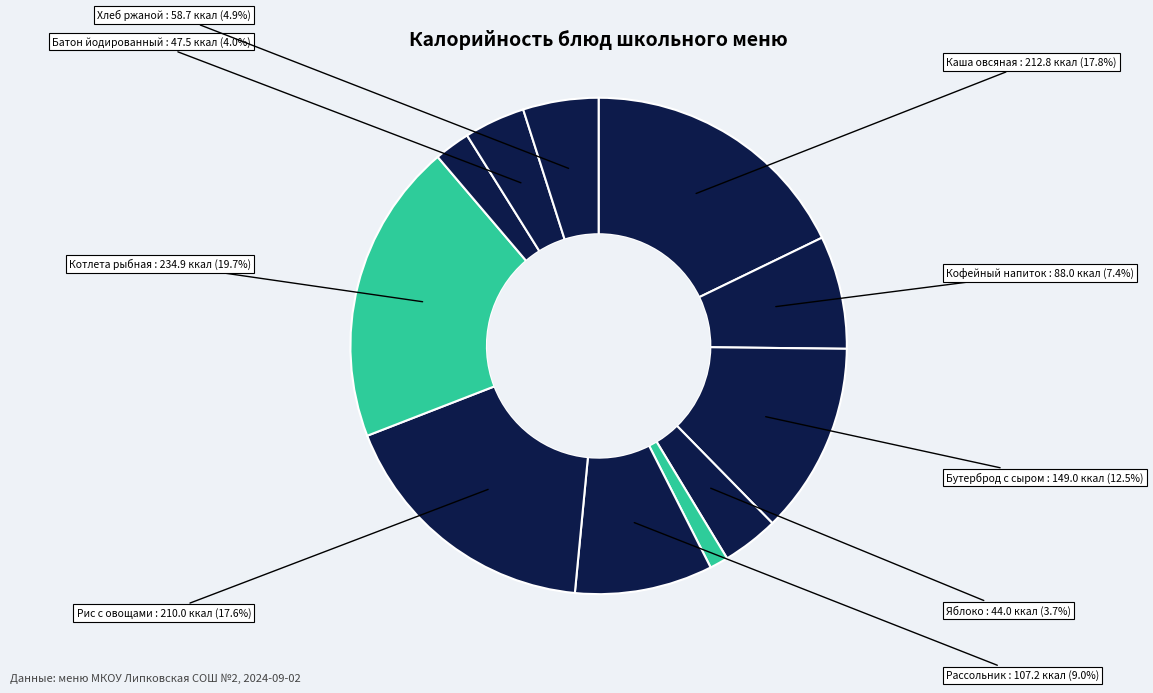

Count the number of slices in the pie.

11